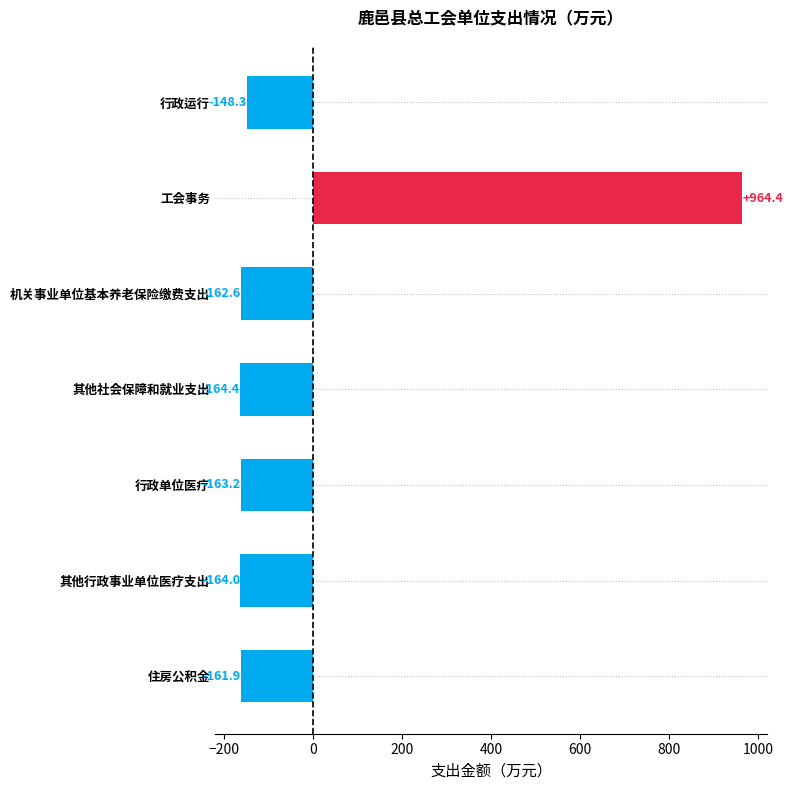

At which label is the value closest to 400?

行政运行